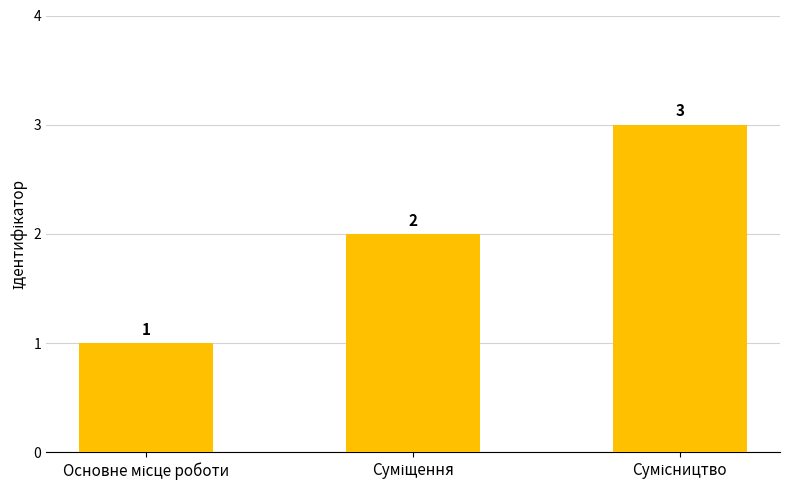

Count the values in the range 1 to 3.

3